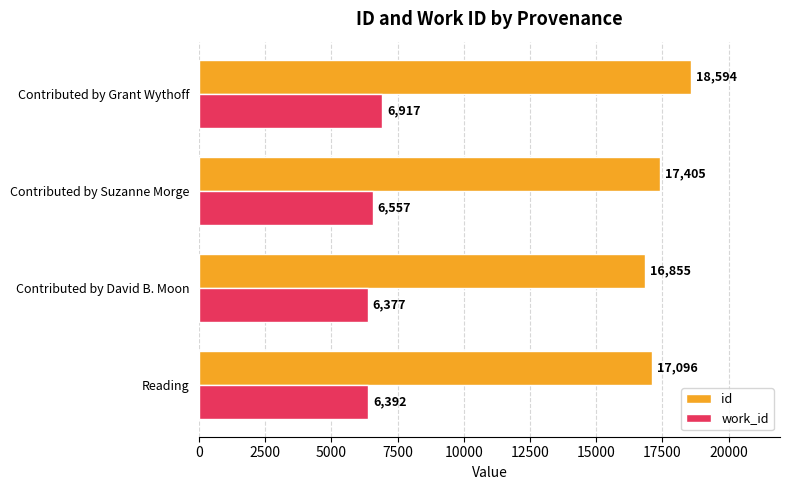

List the series in order of their overall mean, highest first.

id, work_id